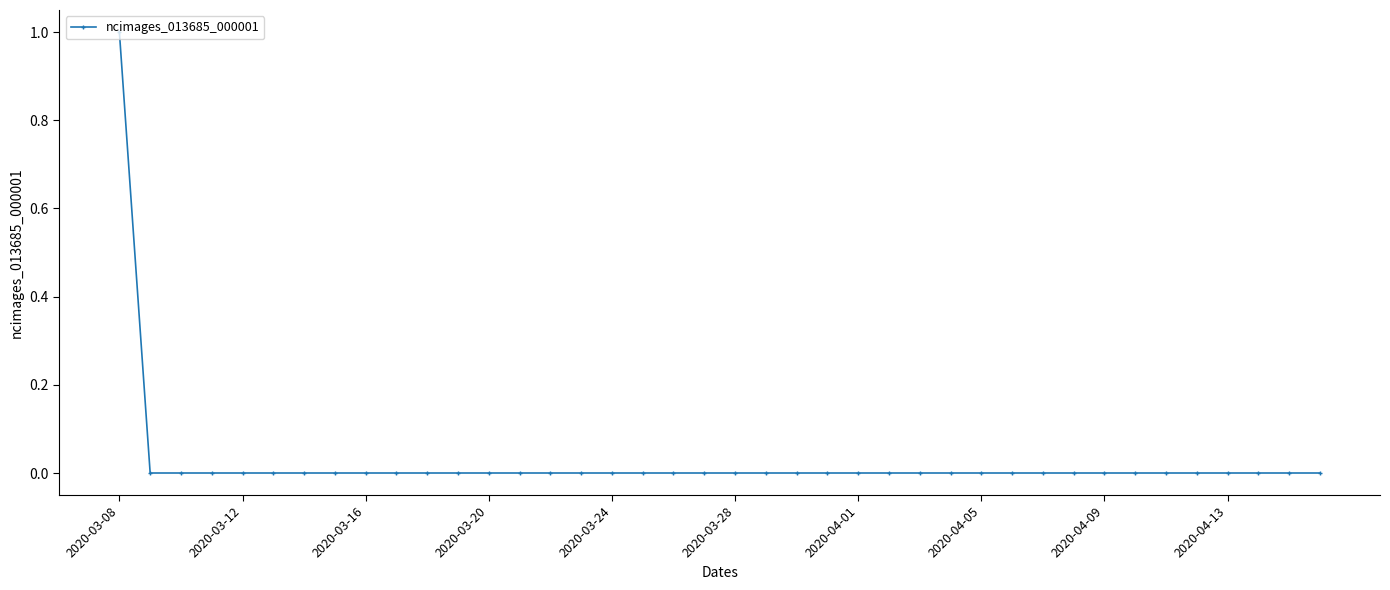

Which category has the highest value across all series?

2020-03-08